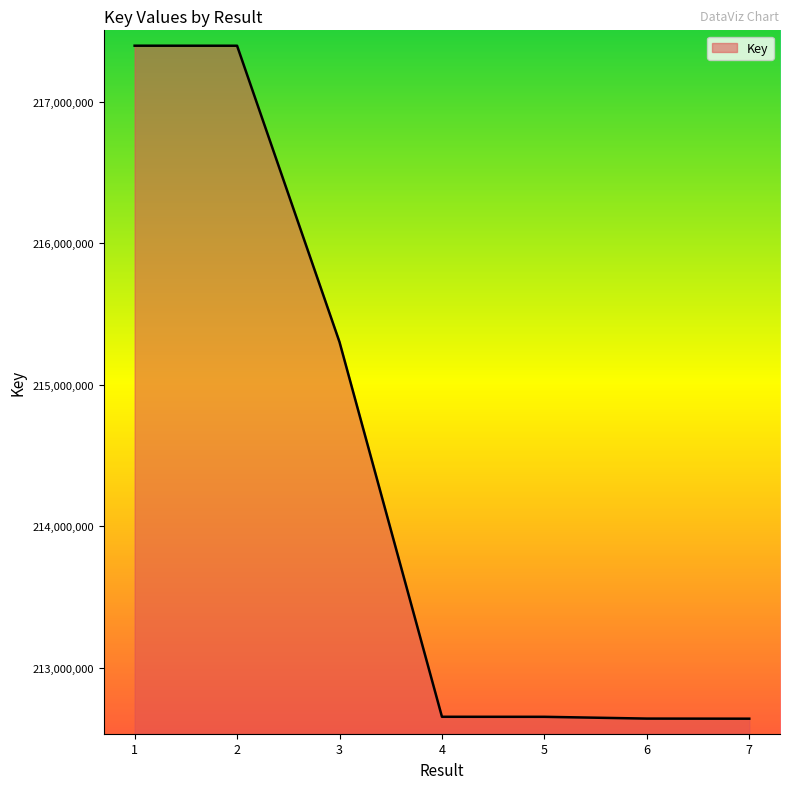

True or false: there are more than 2 points higher than both neighbors.

False